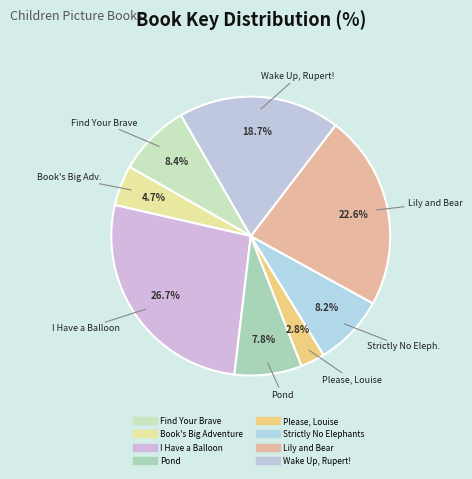

How many slices are in this pie chart?

8